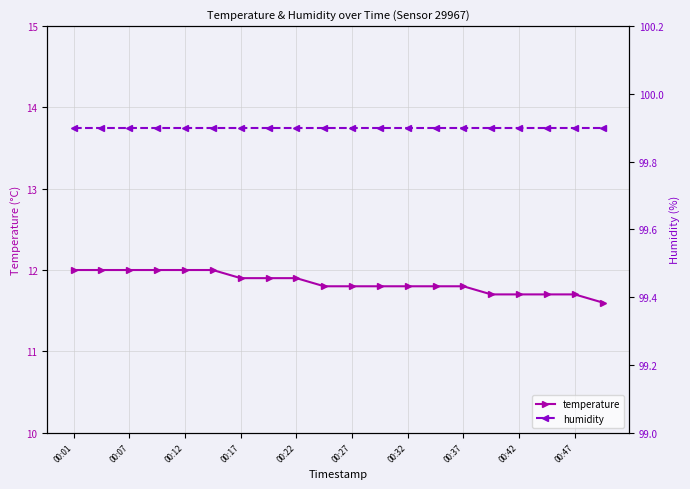

What is the sum of all humidity values?

1998.0